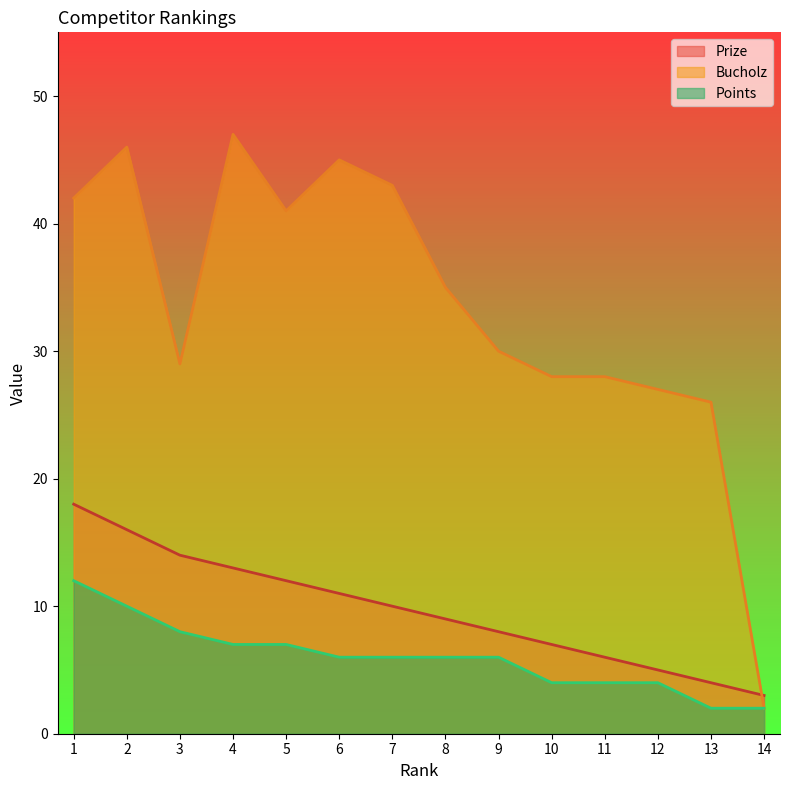

List the labels in order of Bucholz value, smallest first.

14, 13, 12, 10, 11, 3, 9, 8, 5, 1, 7, 6, 2, 4